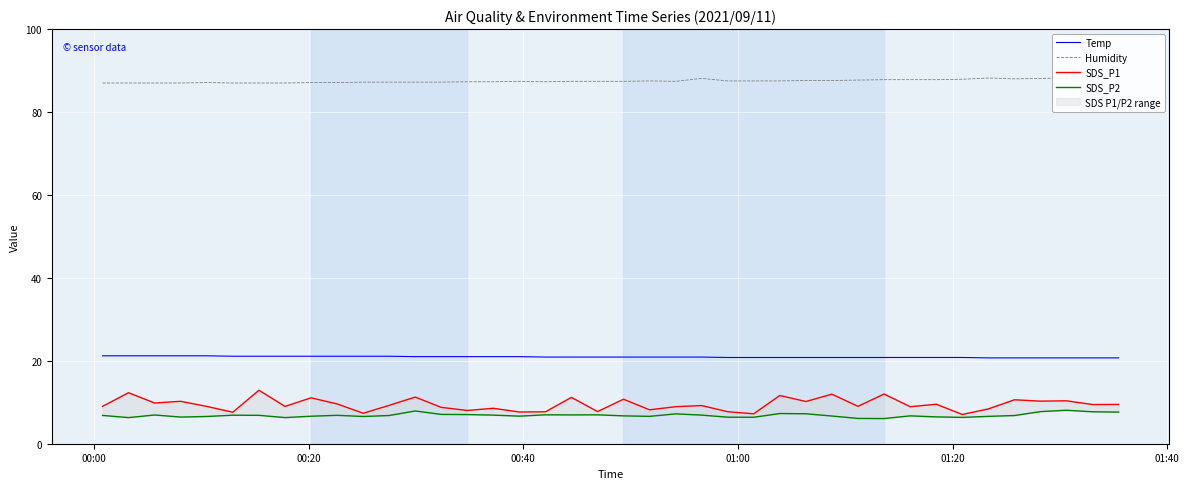

Reading right to left, transcribe all the data shown in this chart.

Temp: 20.7	20.7	20.7	20.7	20.7	20.7	20.8	20.8	20.8	20.8	20.8	20.8	20.8	20.8	20.8	20.8	20.9	20.9	20.9	20.9	20.9	20.9	20.9	21.0	21.0	21.0	21.0	21.0	21.1	21.1	21.1	21.1	21.1	21.1	21.1	21.2	21.2	21.2	21.2	21.2
Humidity: 88.3	88.3	88.2	88.1	88.0	88.2	87.9	87.8	87.8	87.8	87.7	87.6	87.6	87.5	87.5	87.5	88.1	87.4	87.5	87.4	87.4	87.4	87.3	87.4	87.3	87.3	87.2	87.2	87.2	87.2	87.1	87.1	87.0	87.0	87.0	87.1	87.0	87.0	87.0	87.0
SDS_P1: 9.5	9.4	10.3	10.3	10.6	8.4	7.0	9.5	8.9	12.0	9.0	11.9	10.2	11.6	7.2	7.7	9.2	8.9	8.2	10.7	7.8	11.2	7.7	7.7	8.6	8.0	8.8	11.2	9.2	7.3	9.6	11.1	9.0	12.9	7.6	9.0	10.2	9.8	12.3	9.0
SDS_P2: 7.6	7.7	8.1	7.8	6.8	6.6	6.3	6.5	6.7	6.1	6.1	6.7	7.2	7.3	6.4	6.4	6.9	7.2	6.6	6.7	7.0	7.0	7.0	6.7	6.9	7.0	7.1	7.9	6.8	6.6	6.8	6.6	6.3	6.8	6.9	6.6	6.4	6.9	6.3	6.8